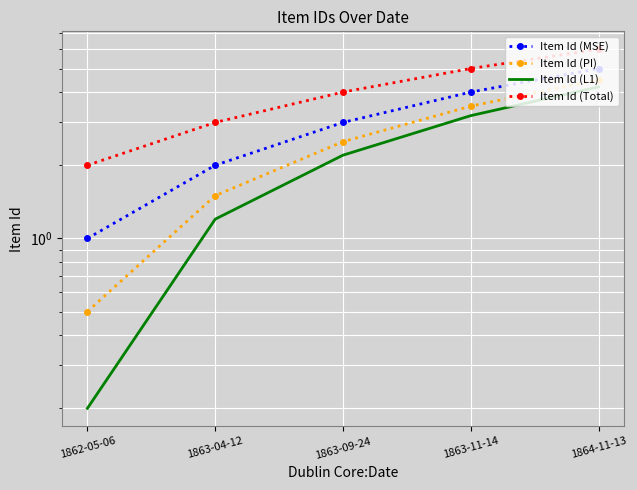

Read the Item Id (PI) value at 1863-09-24.

2.5